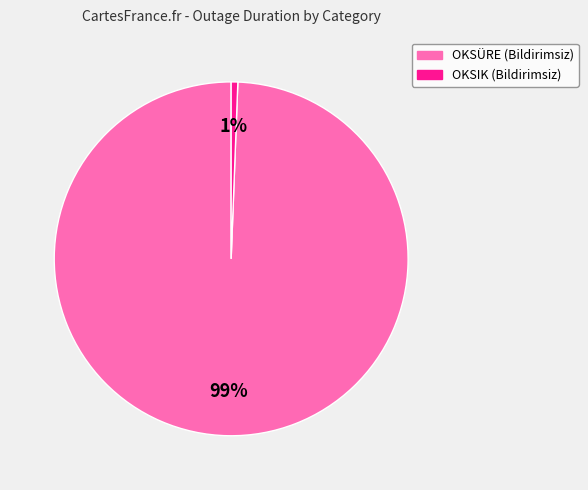

Which slice is the smallest?

OKSIK (Bildirimsiz)